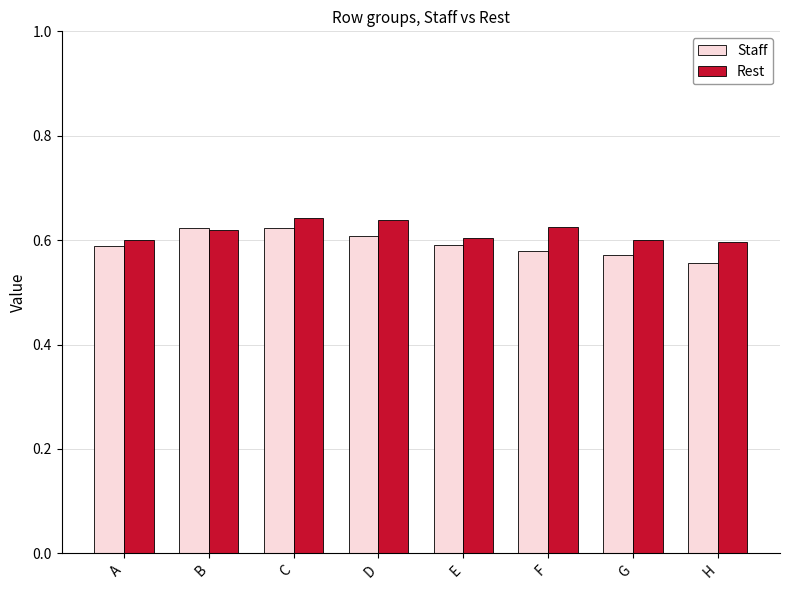

What is the total value across all series at F?

1.2